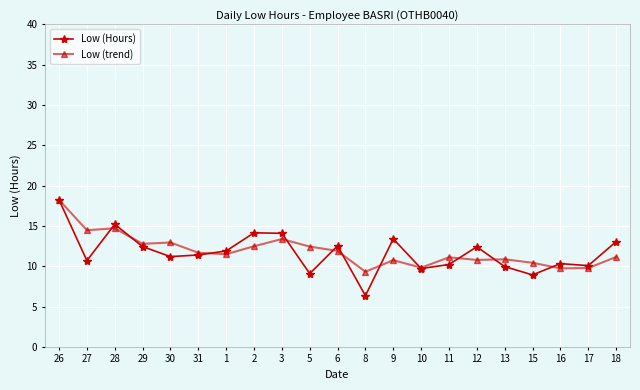

True or false: Low (trend) has a value of 15.4 at 17.

False